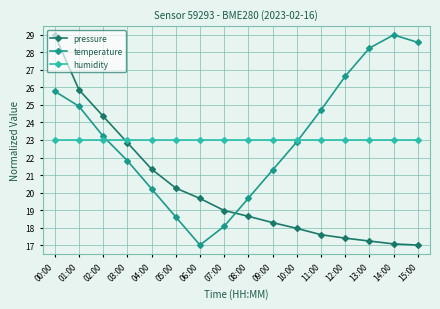

How many times do pressure and temperature cross each other?

1